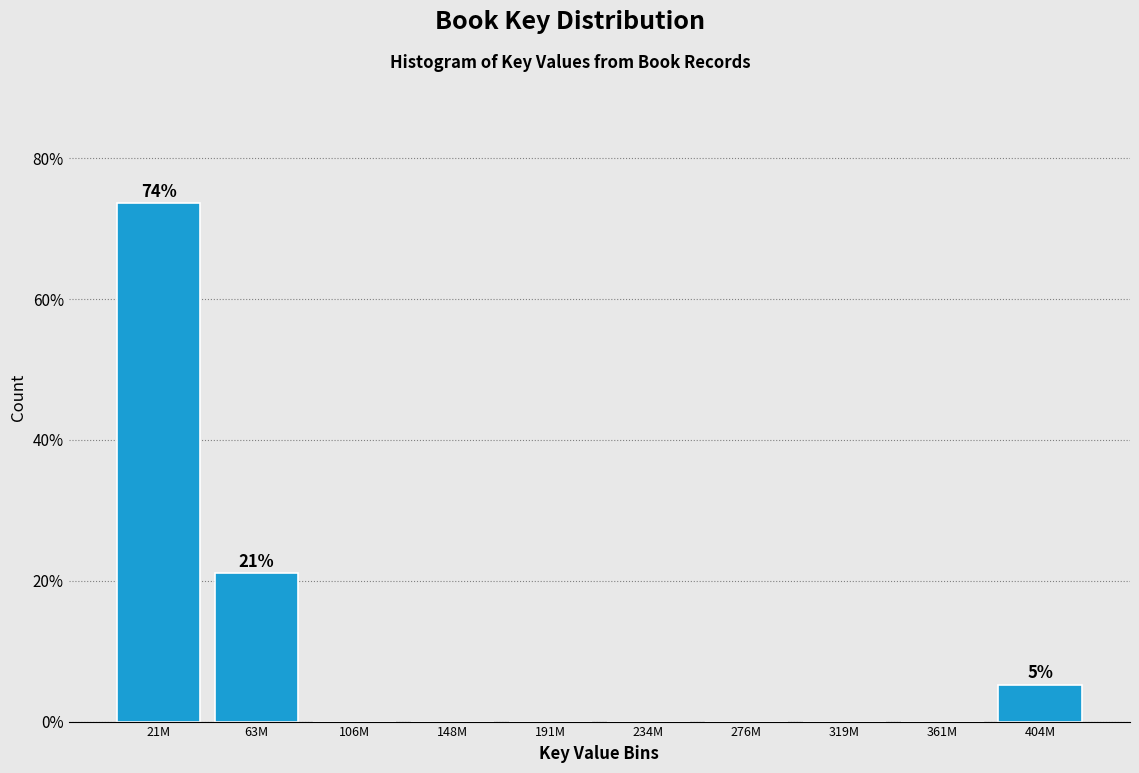

Reading left to right, what are all the values shown in this chart?

21M=73.7	63M=21.1	106M=0.0	148M=0.0	191M=0.0	234M=0.0	276M=0.0	319M=0.0	361M=0.0	404M=5.3